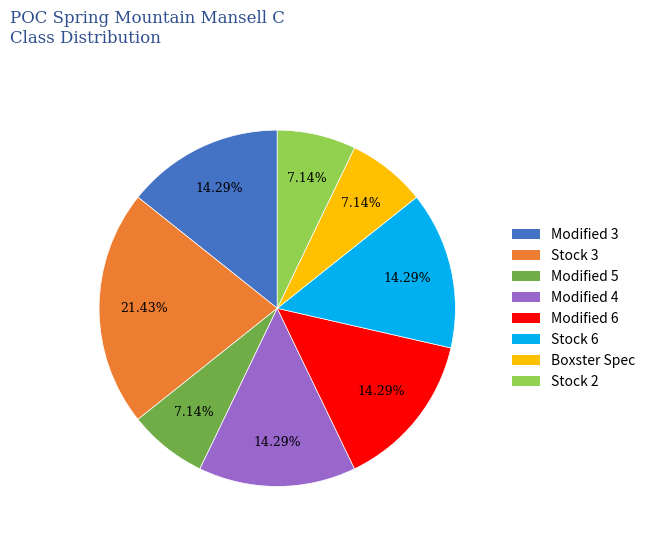

Does Modified 4 represent more than half of the total?

No